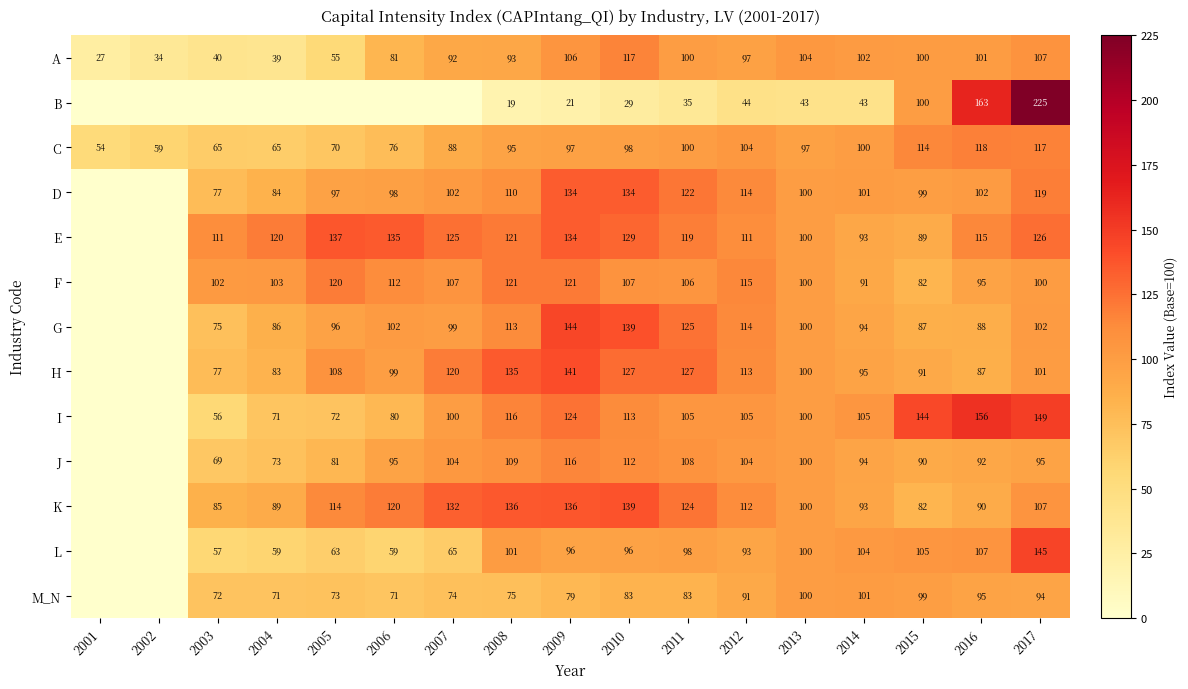

Count the number of data series in this chart.

13